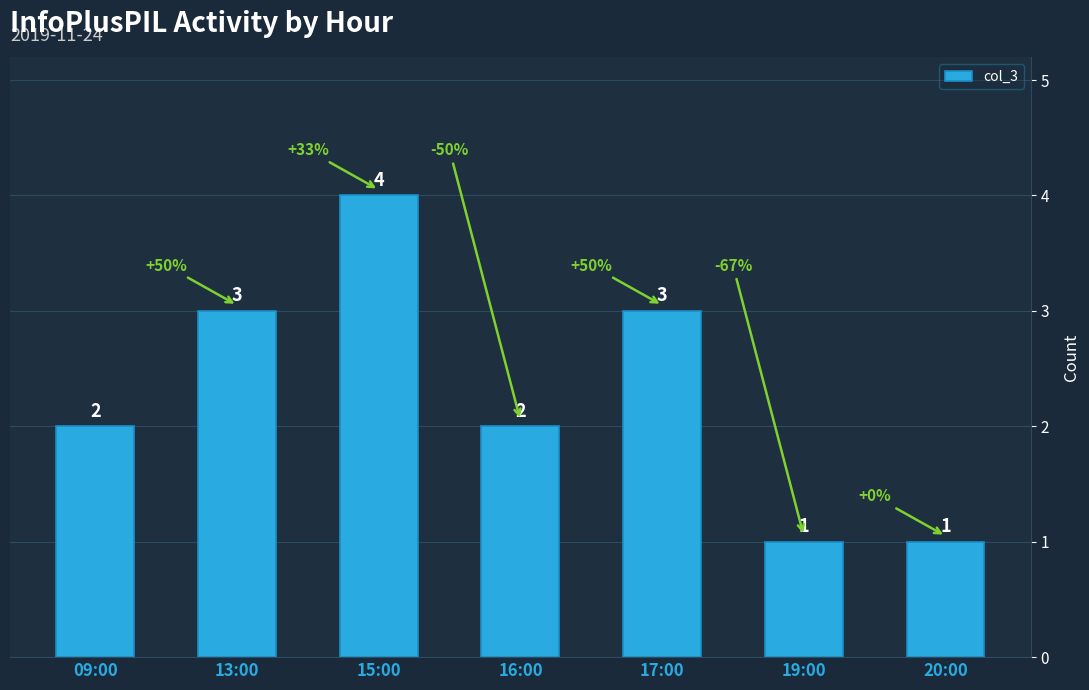

Reading left to right, extract all data points from this chart.

09:00=2	13:00=3	15:00=4	16:00=2	17:00=3	19:00=1	20:00=1